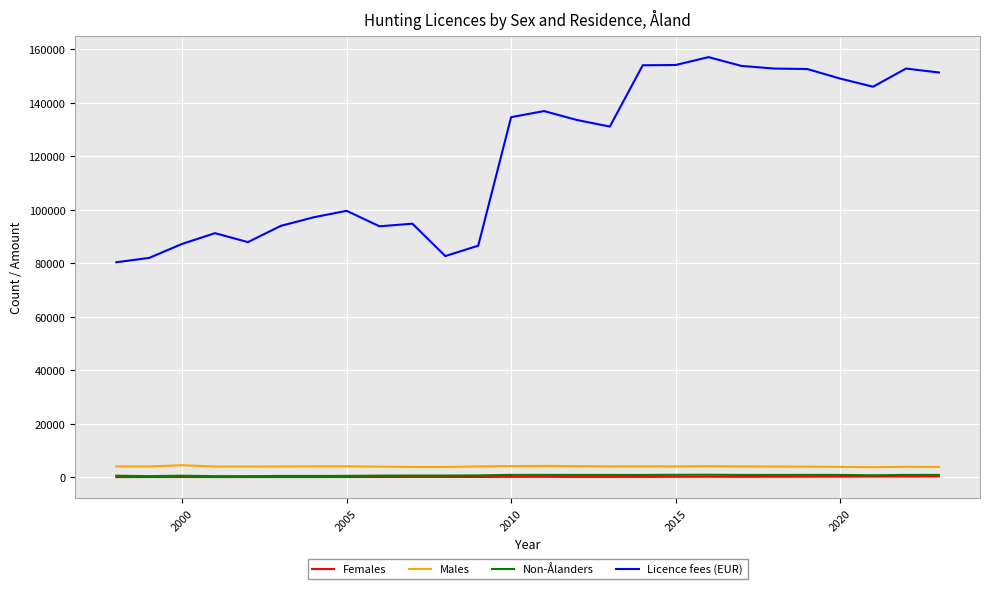

What is the maximum value shown in the chart?

157045